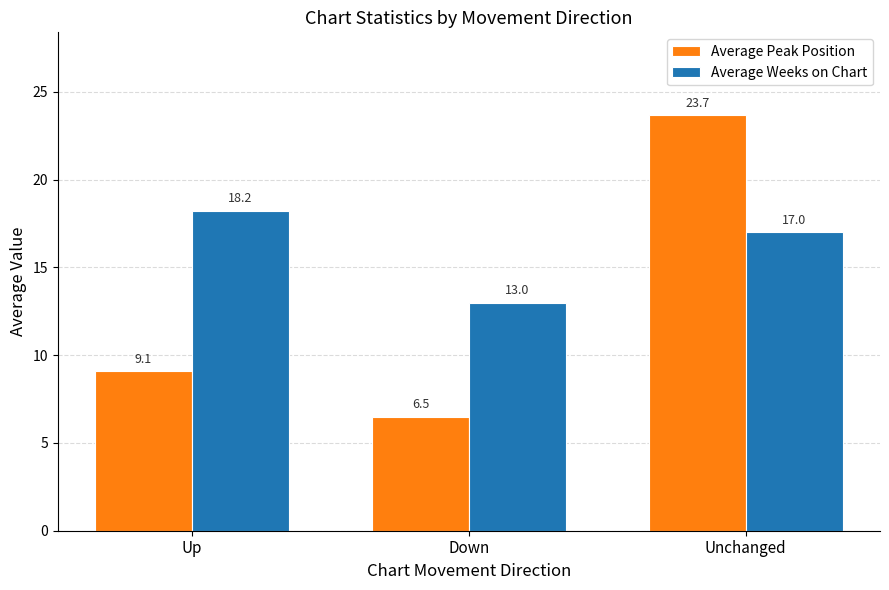

At which category is the sum across all series the highest?

Unchanged